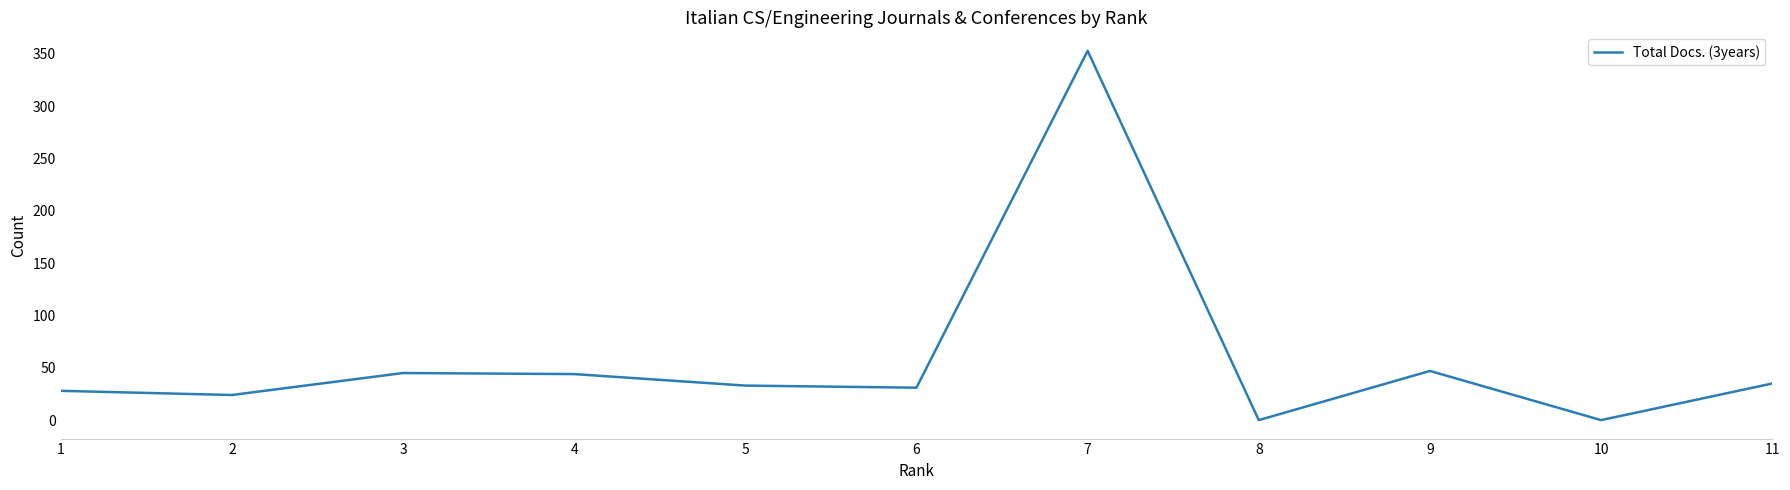

The value at 8 is 0. True or false?

True